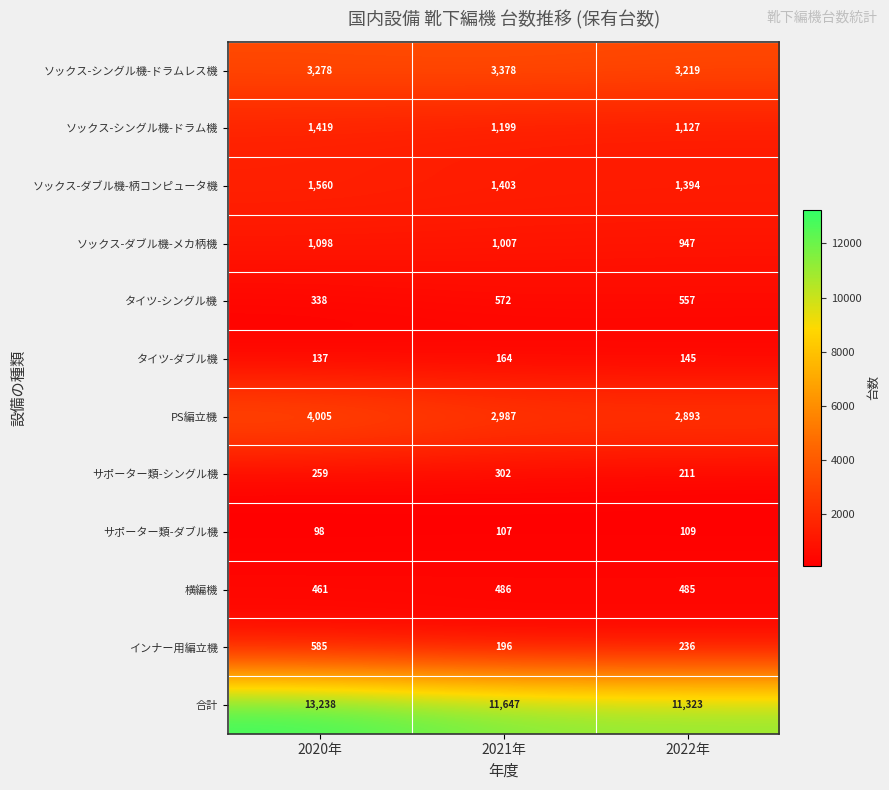

Which series has the largest total across all categories?

合計